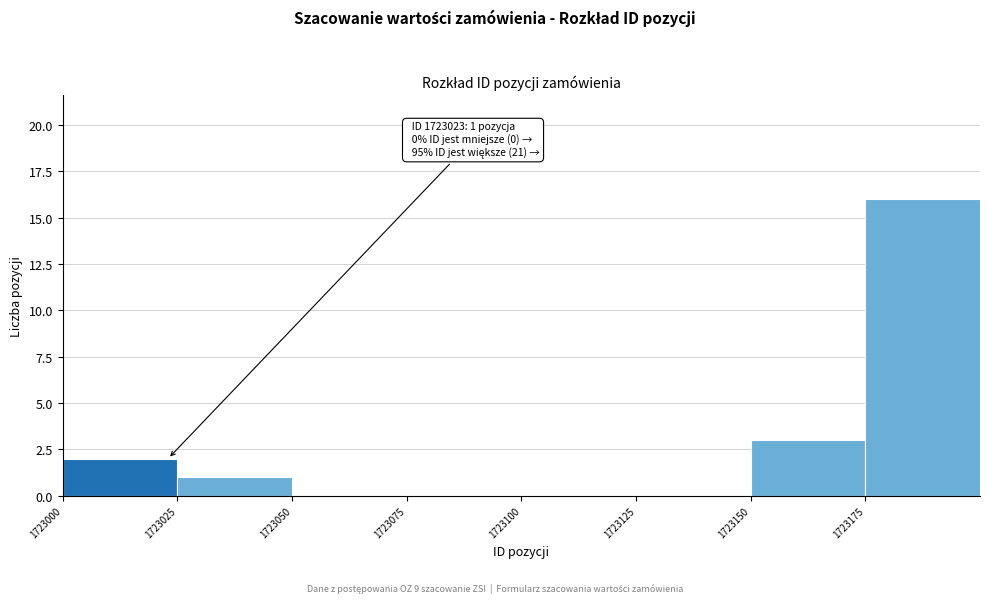

Which range on the x-axis has the tallest bar?

1723175 to 1723200